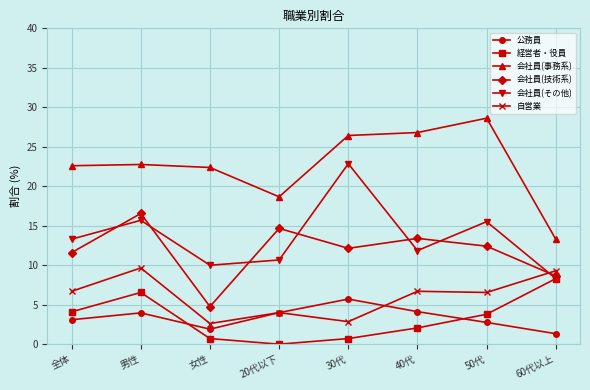

What is the difference between the maximum and minimum values in the 会社員(事務系) series?

15.3